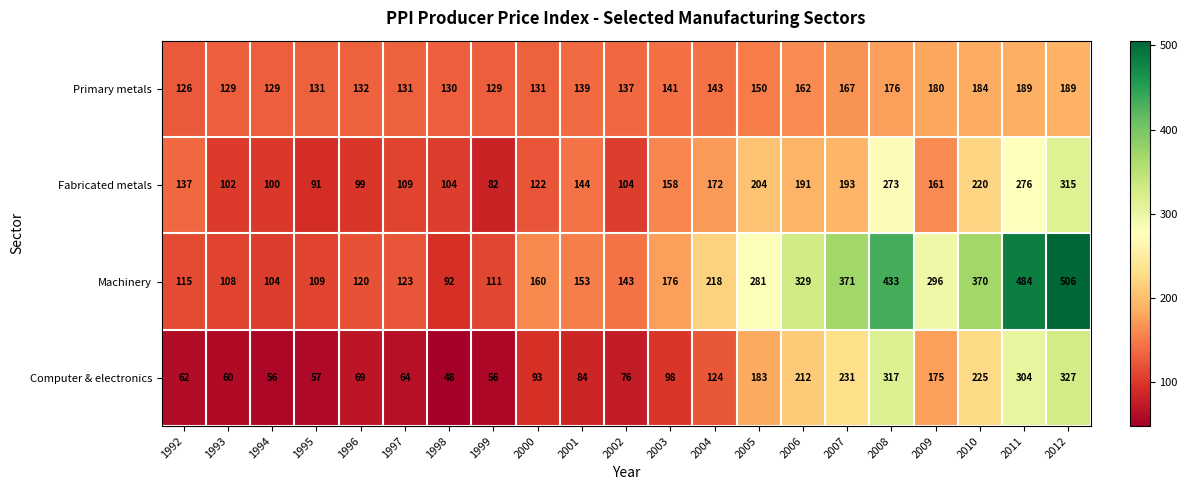

How many data points does each series have?

21